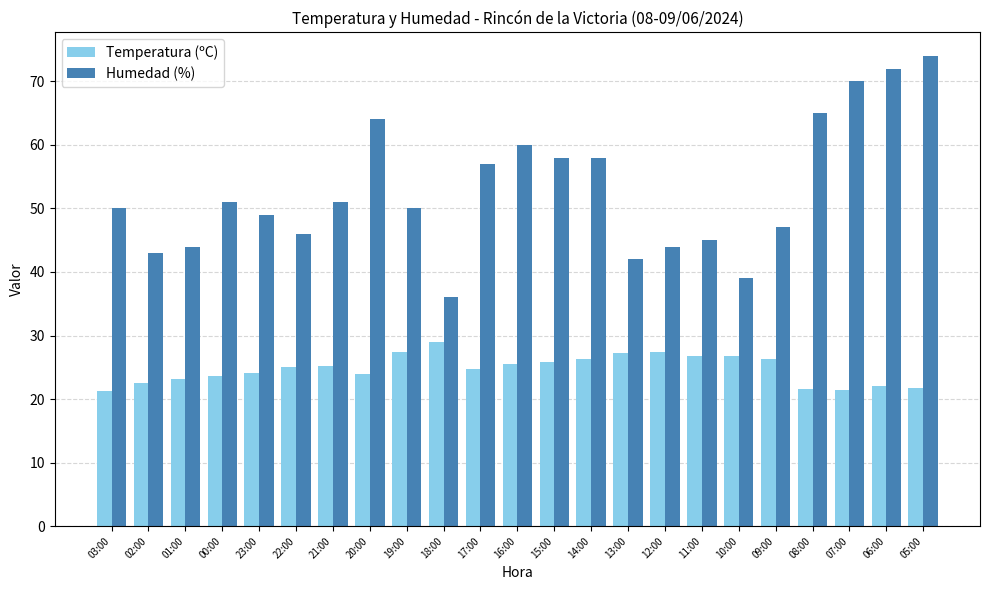

What is the approximate value of Humedad (%) at 13:00?

42.0